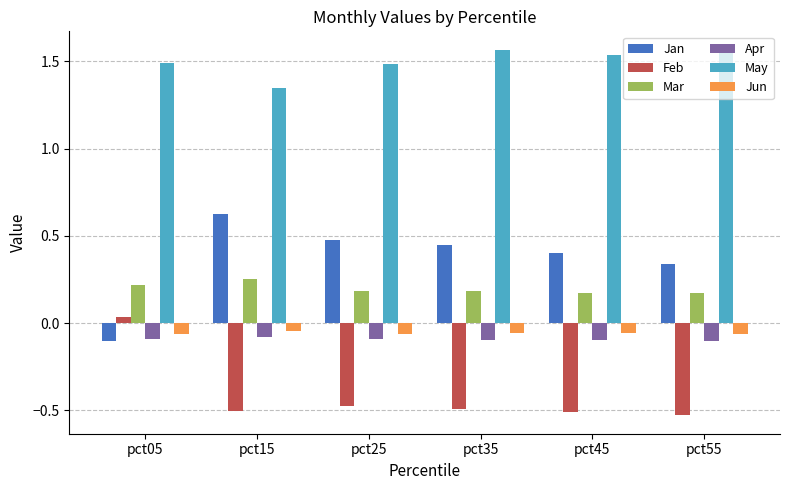

How many bars are there in total?

36